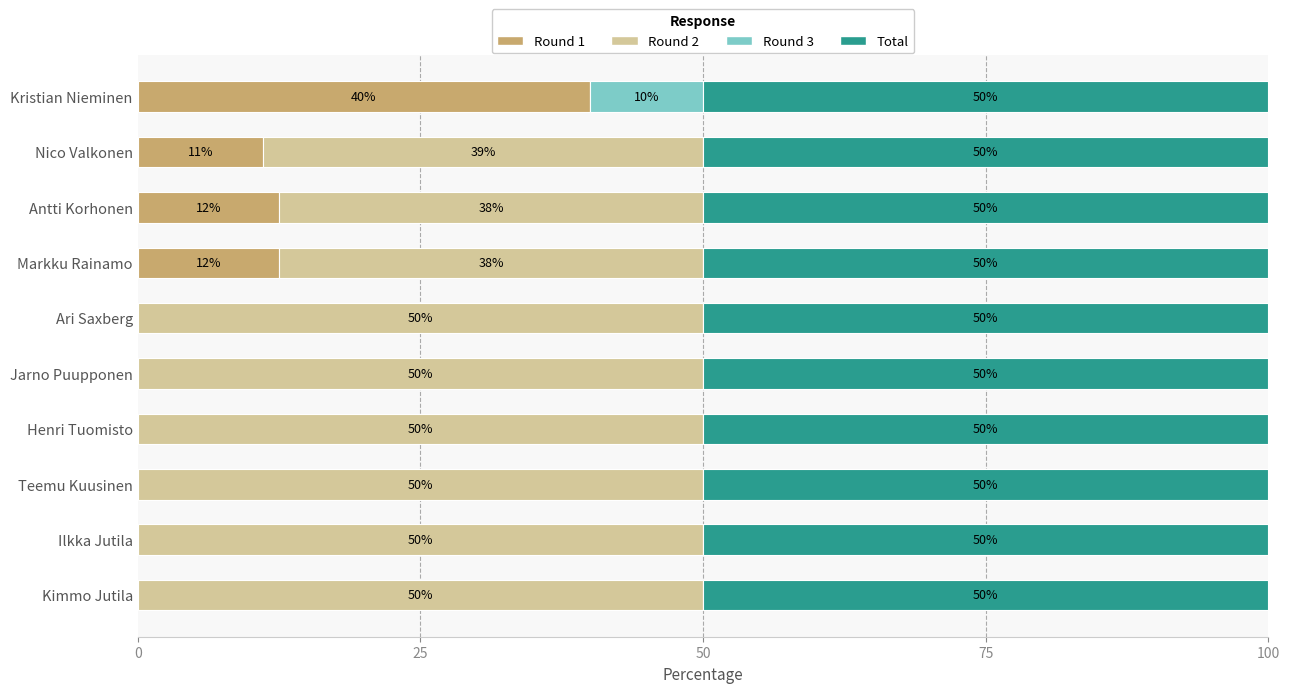

What is the total value across all series at Jarno Puupponen?

100.0